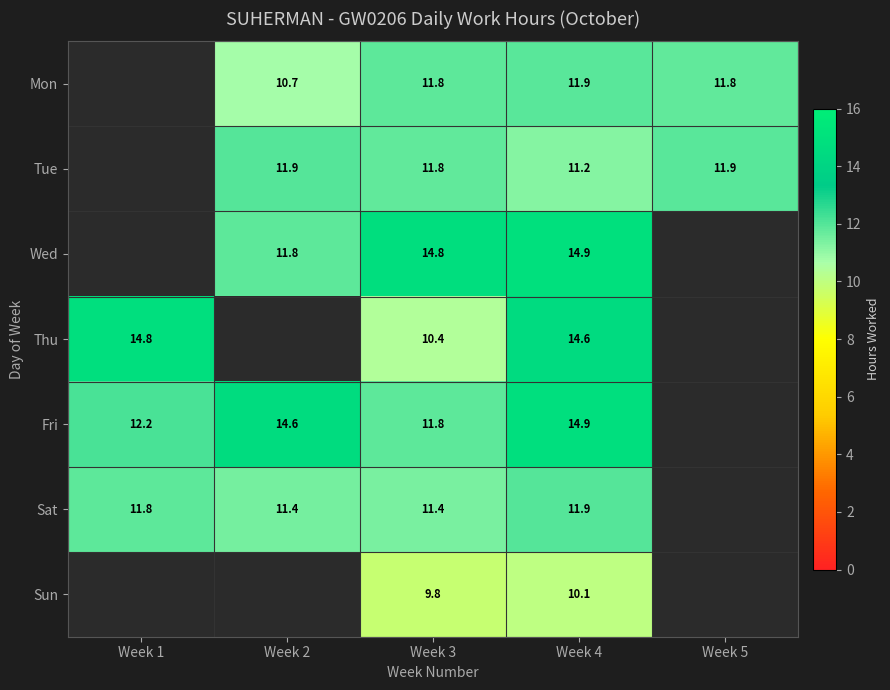

Is the value of Fri at Week 2 greater than the value of Tue at Week 4?

Yes